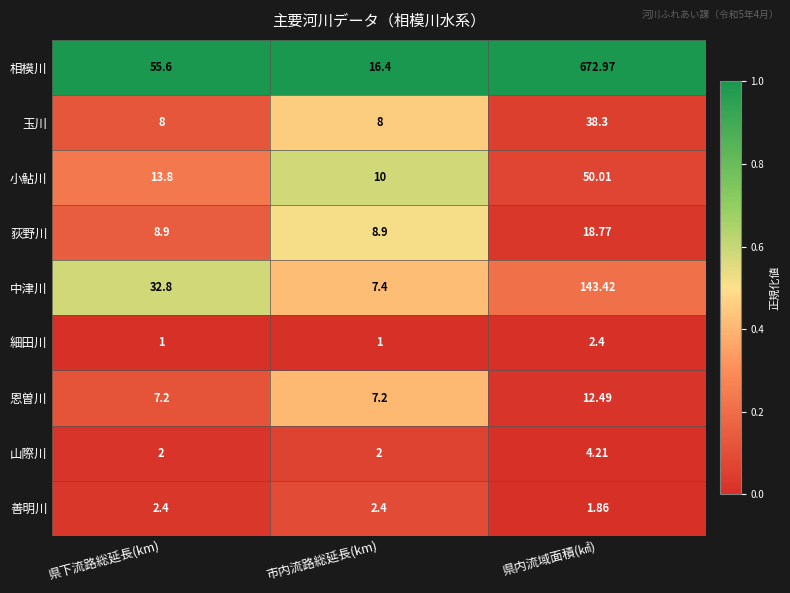

Where does the 中津川 series first go above 32?

県下流路総延長(km)